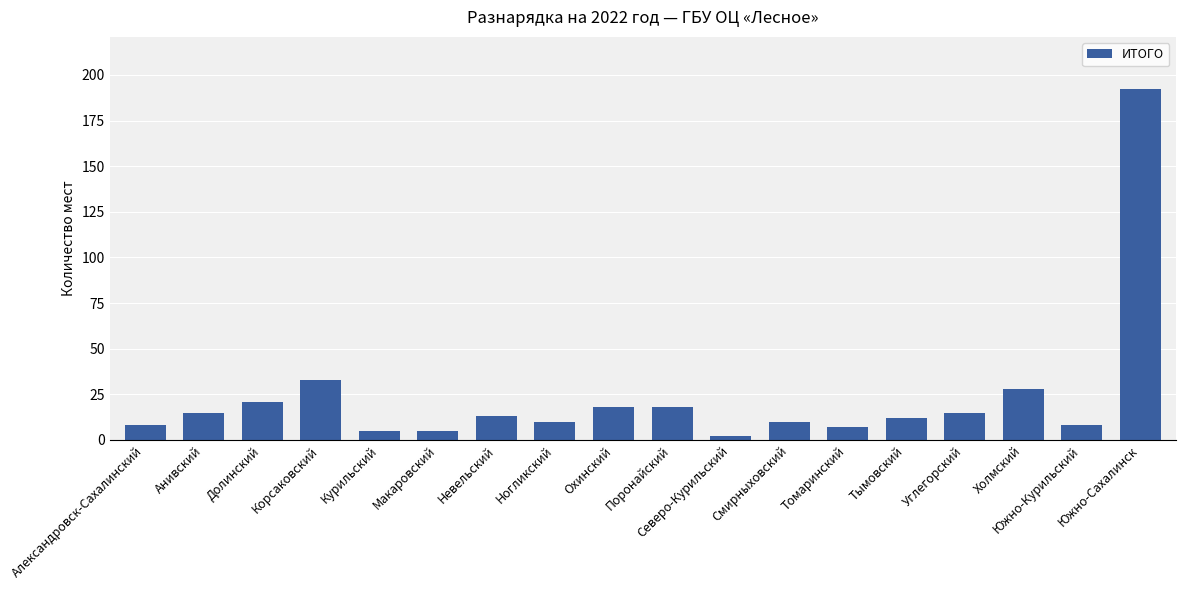

The value at Тымовский is 12. True or false?

True